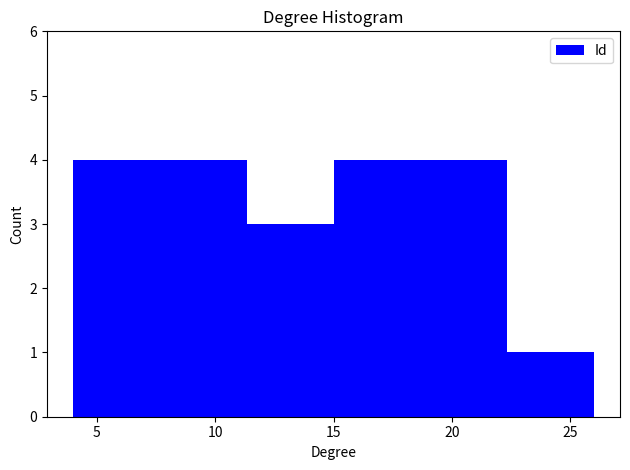

Reading left to right, transcribe this chart: for each bar, give the range it covers on the x-axis and its height. Neither the bar edges nor the heights are printed on the chart, so give them approximately, as read against the axes.

4.0 to 7.5: 4
7.5 to 11.5: 4
11.5 to 15.0: 3
15.0 to 18.5: 4
18.5 to 22.5: 4
22.5 to 26.0: 1